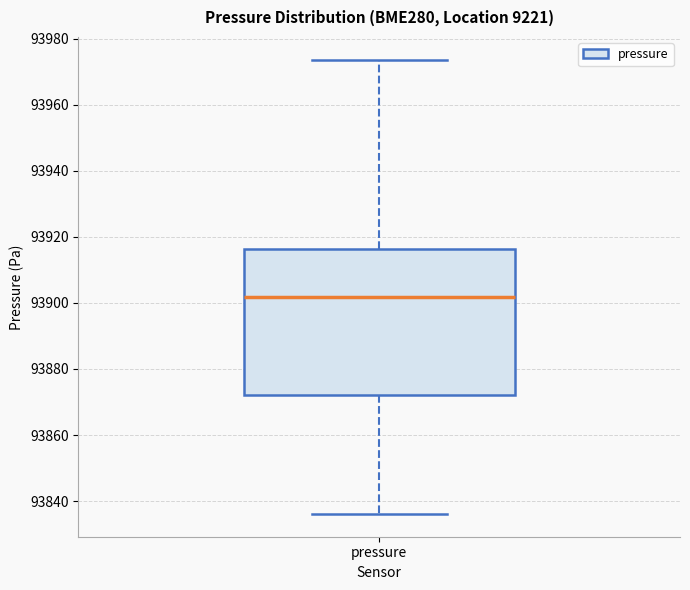

Read this box plot against the y-axis: the position of the median line, the range covered by the box, and the ends of both whiskers. The values are not printed on the chart, so give them approximately, as read against the axis.

median 93902, box 93872 to 93916, whiskers 93836 to 93974